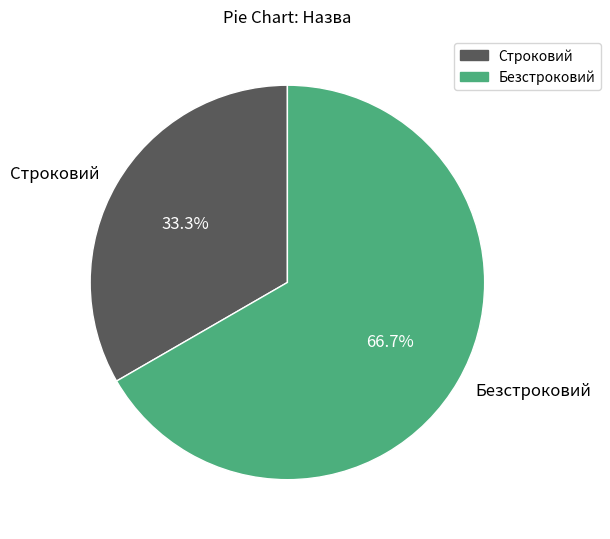

The Безстроковий slice represents 67% of the pie. True or false?

True